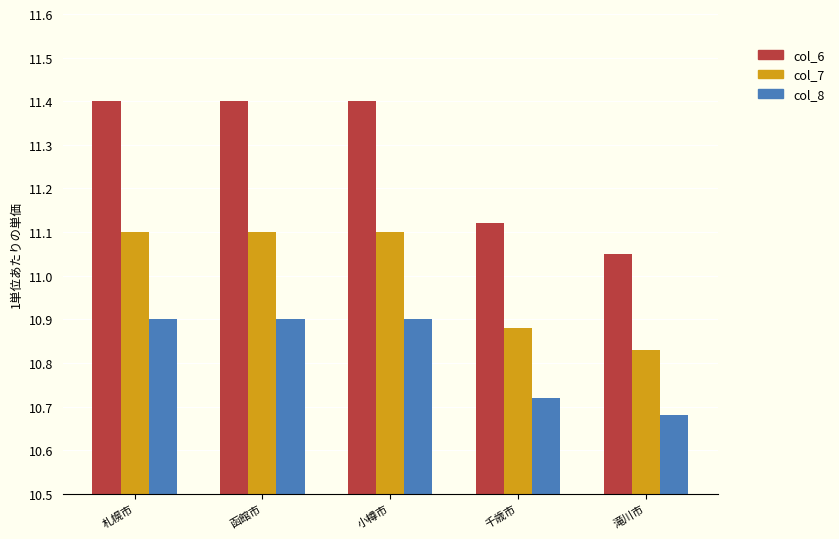

Which series has the largest total across all categories?

col_6